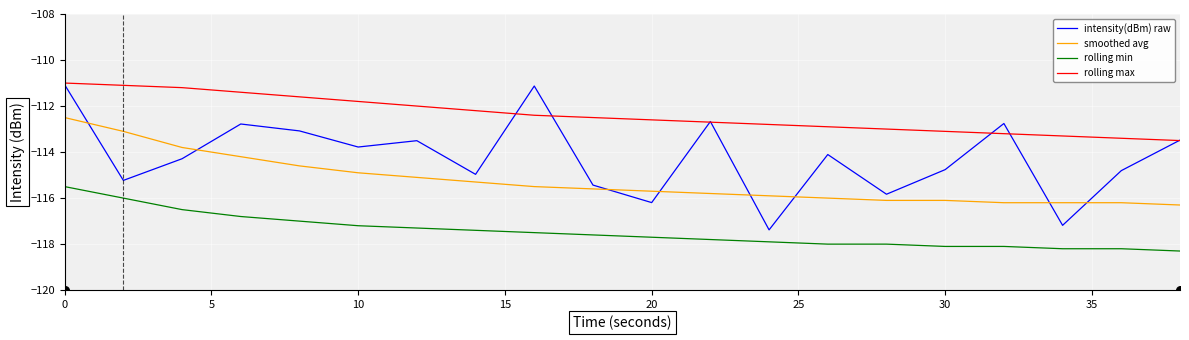

Which series reaches the maximum Y coordinate?

rolling max